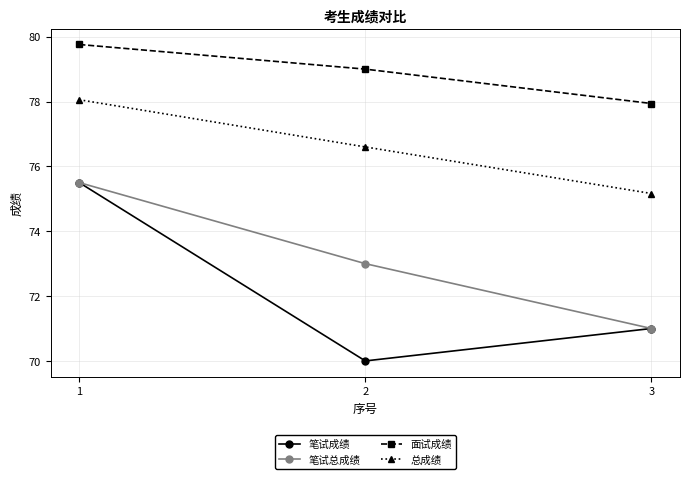

Is it true that 笔试总成绩 equals 71.0 at 3?

True